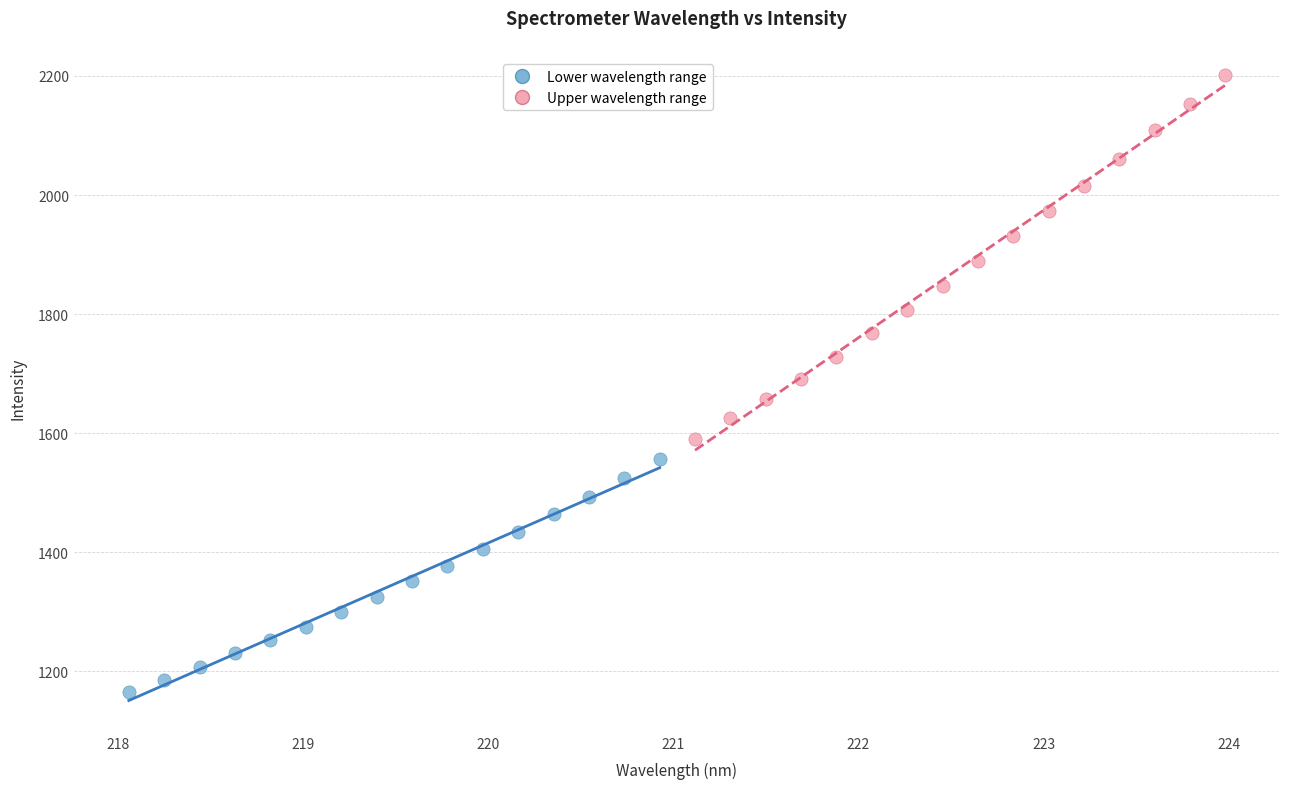

What are all the series names shown in the legend?

Lower wavelength range, Upper wavelength range